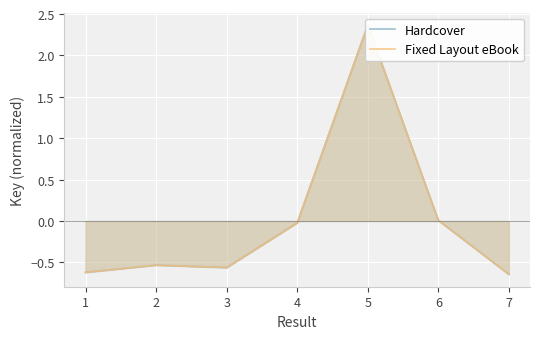

Reading left to right, what are all the values shown in this chart?

Hardcover: -0.6	-0.5	-0.6	-0.0	2.4	0.0	-0.6
Fixed Layout eBook: -0.6	-0.5	-0.6	-0.0	2.4	0.0	-0.6